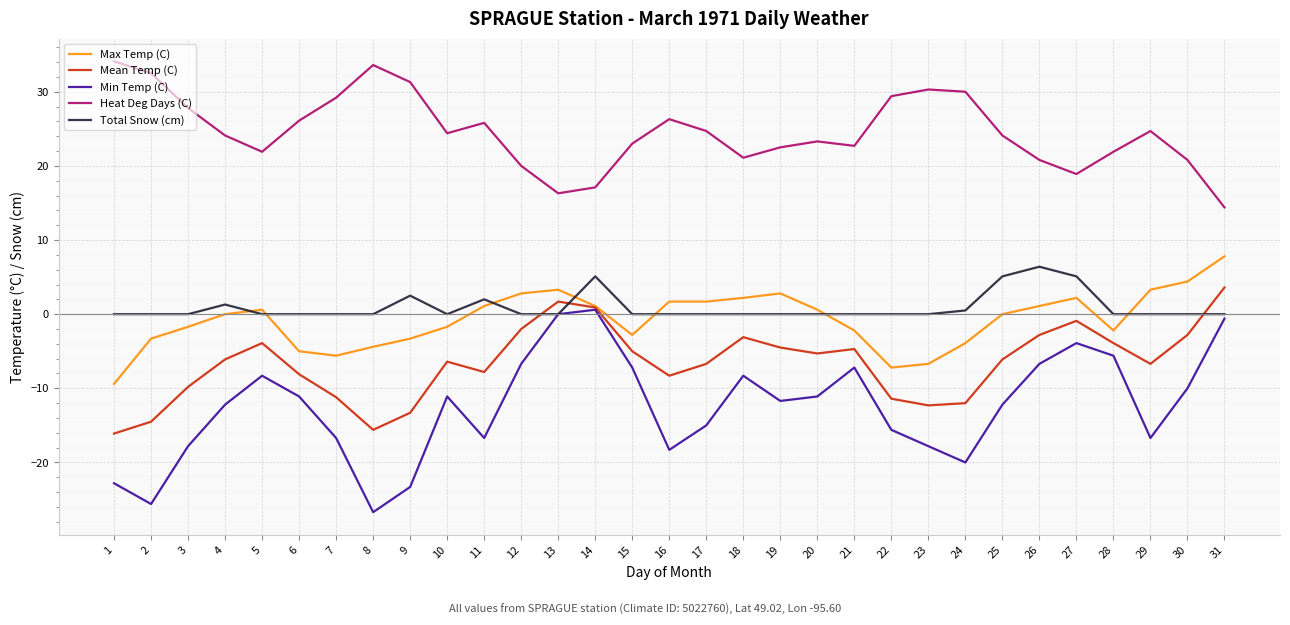

Is the value of Min Temp (C) at 23 greater than the value of Heat Deg Days (C) at 23?

No